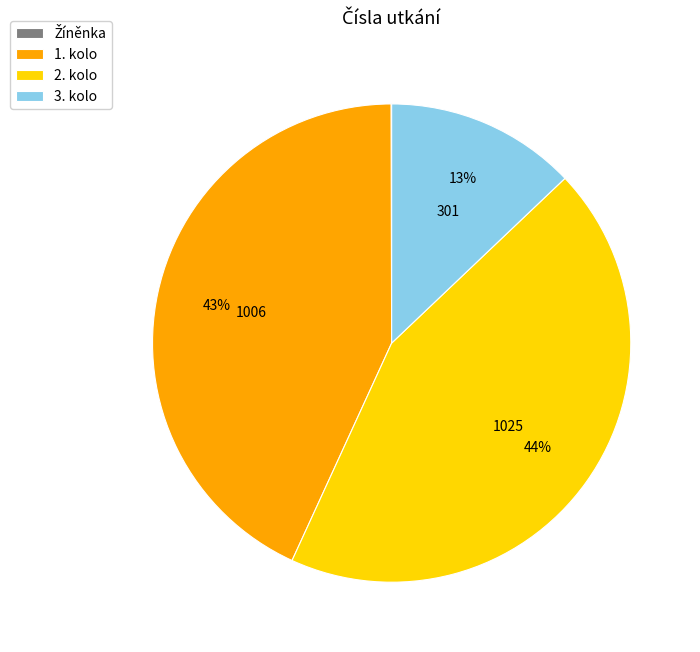

Is it true that 1. kolo is 43% of the pie?

True